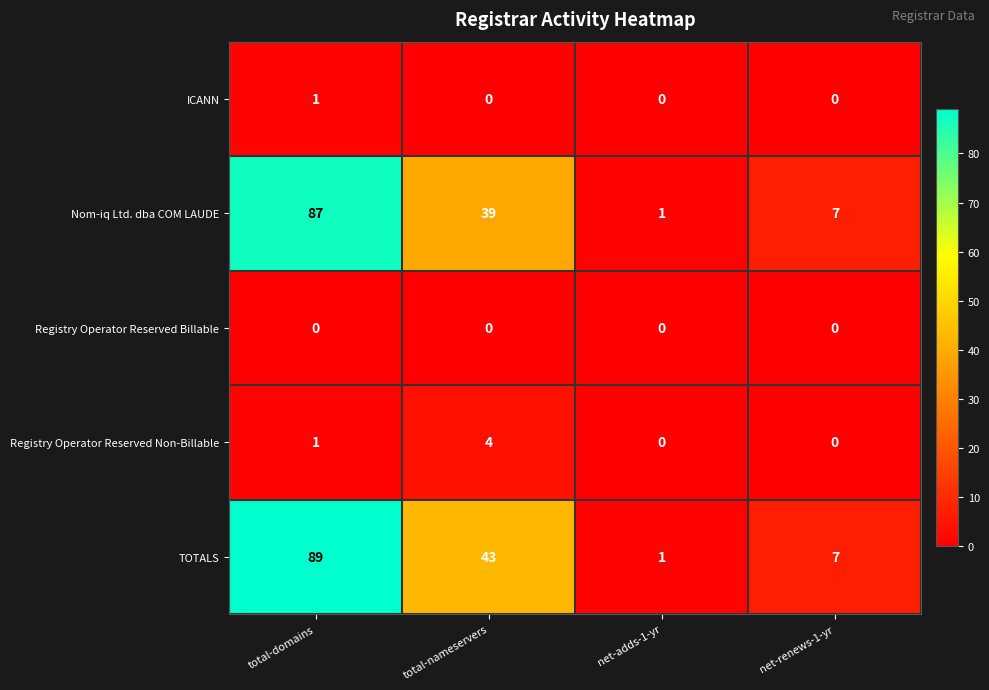

List the series in order of their peak value, lowest first.

Registry Operator Reserved Billable, ICANN, Registry Operator Reserved Non-Billable, Nom-iq Ltd. dba COM LAUDE, TOTALS